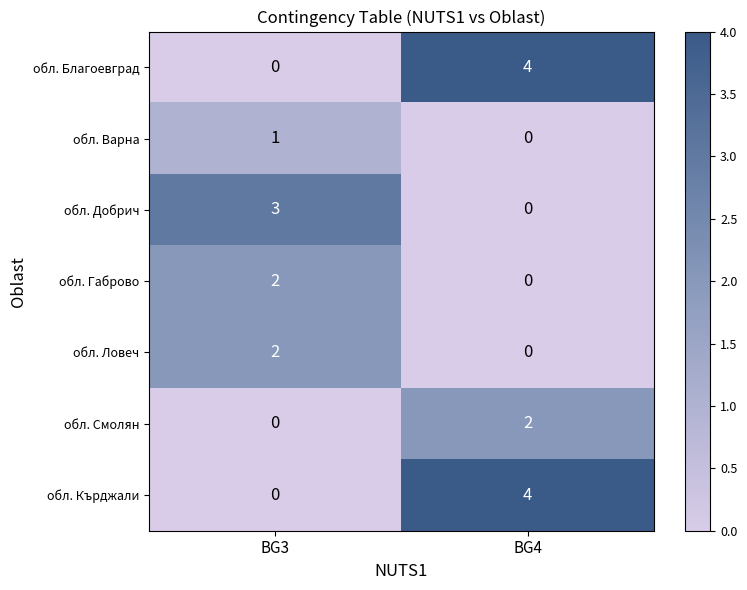

What is the difference between the maximum and minimum values in the обл. Благоевград series?

4